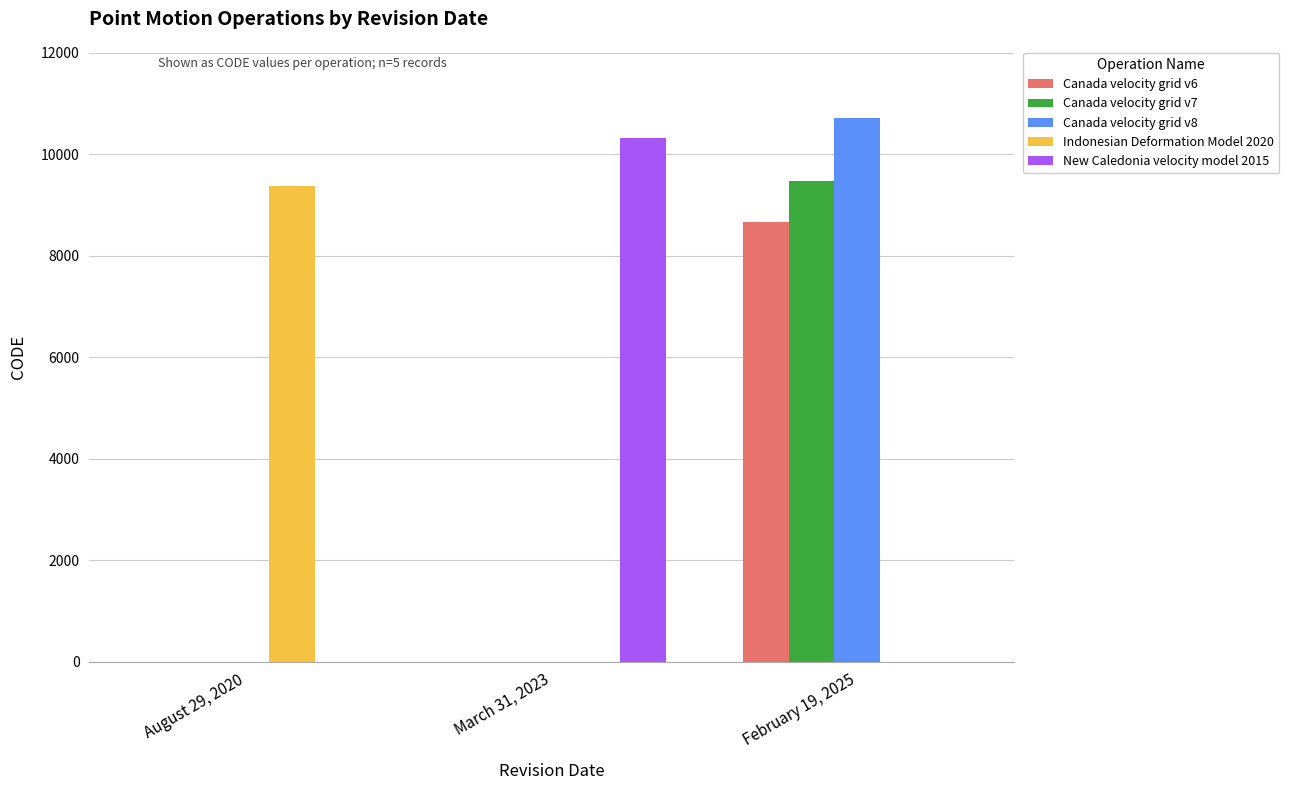

At which category is the sum across all series the highest?

February 19, 2025